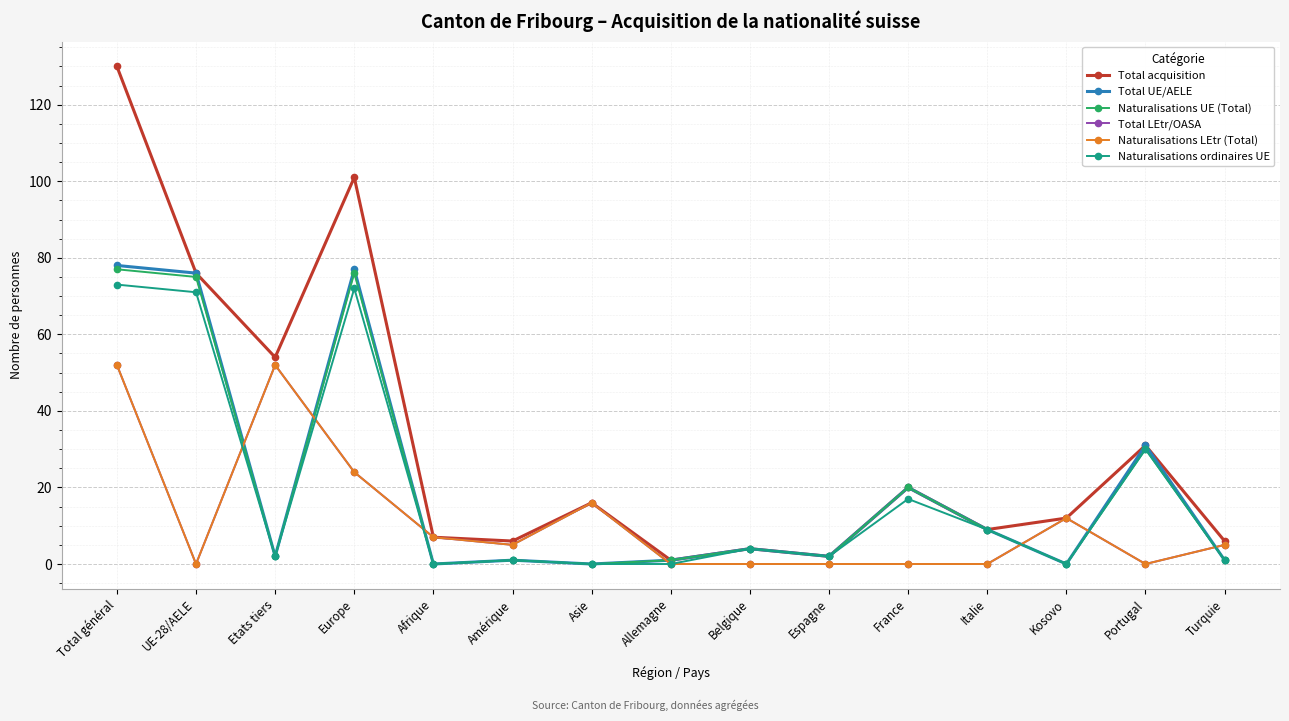

After their last crossing, which series has the higher values: Total LEtr/OASA or Naturalisations ordinaires UE?

Total LEtr/OASA